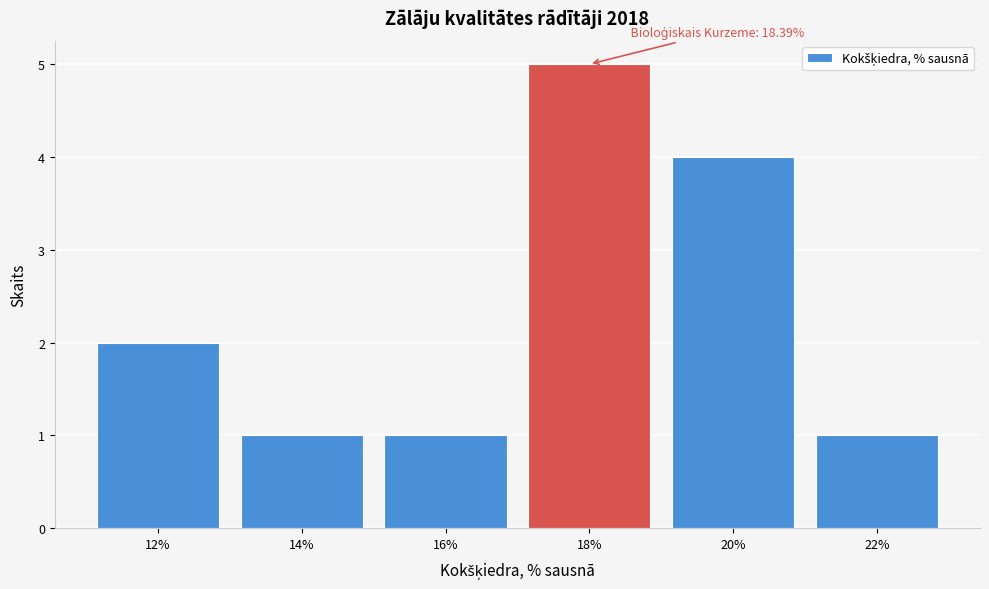

Reading left to right, transcribe all the data shown in this chart.

2	1	1	5	4	1